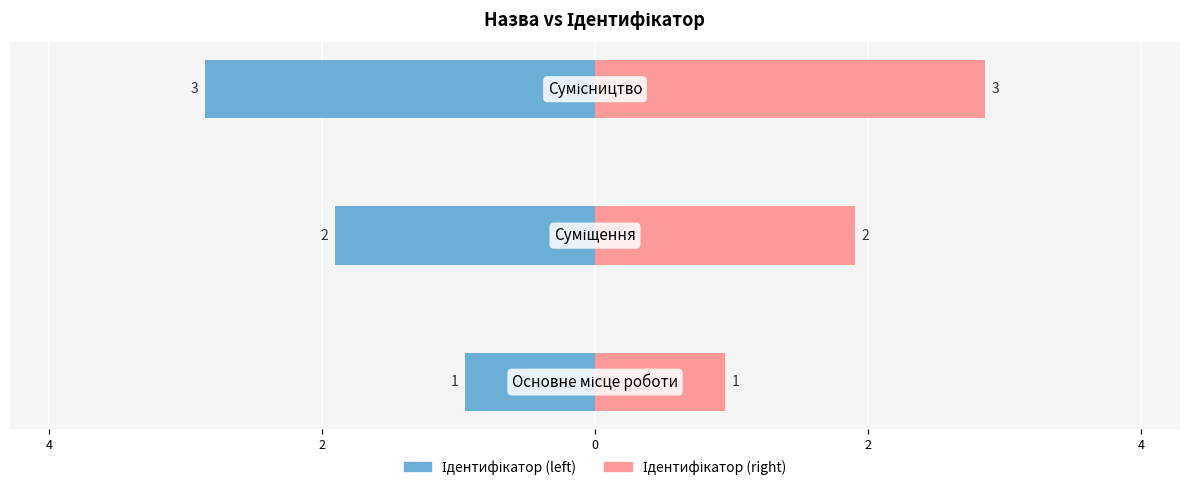

Between 2 and 0, which is larger?

2